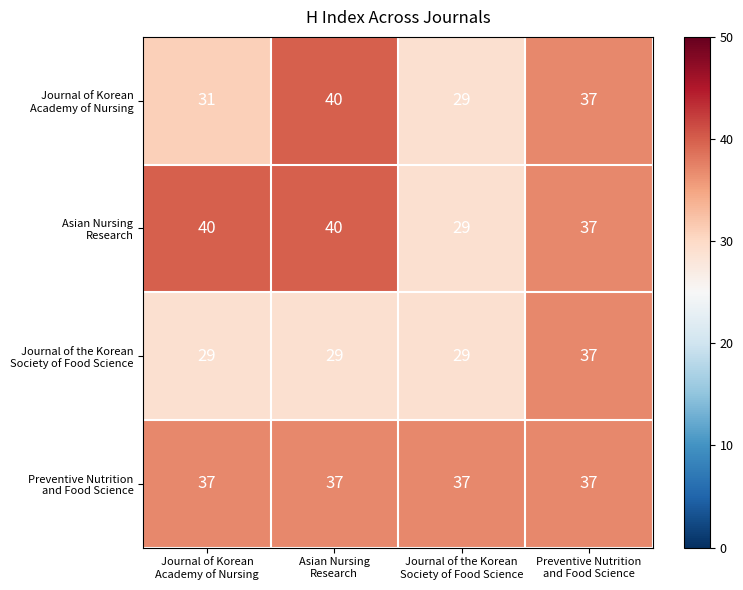

At how many categories does at least one series exceed 35?

4